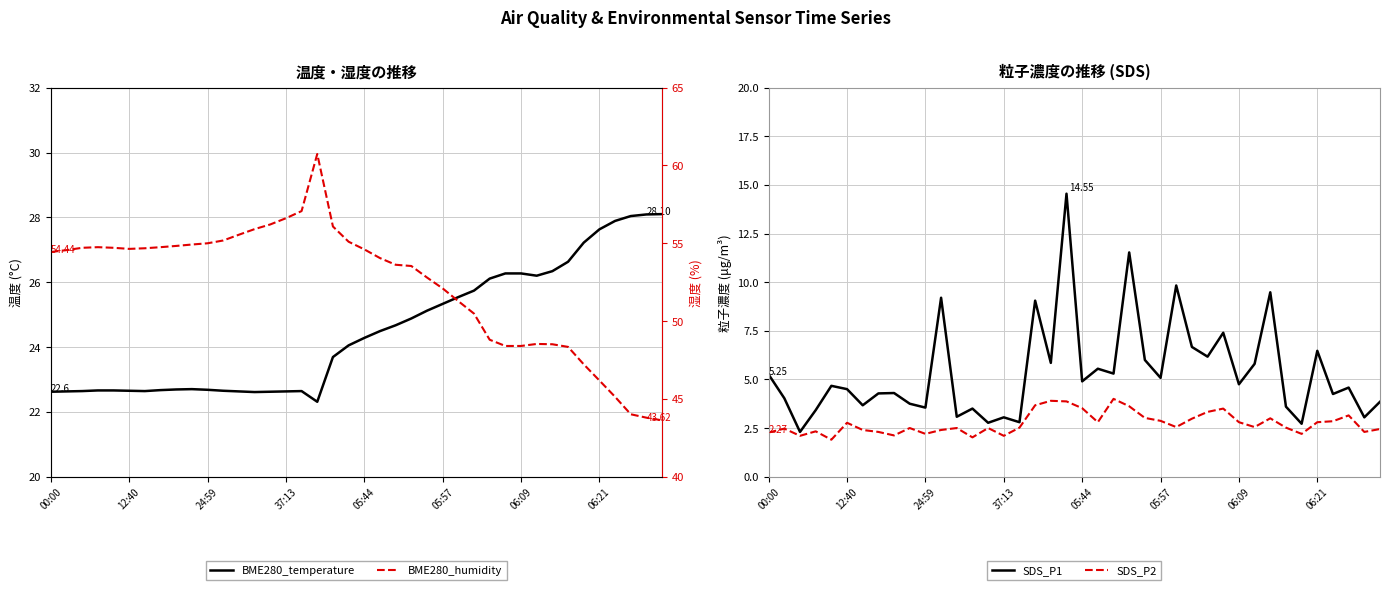

Is it true that SDS_P1 equals 10.6 at 06:21?

False